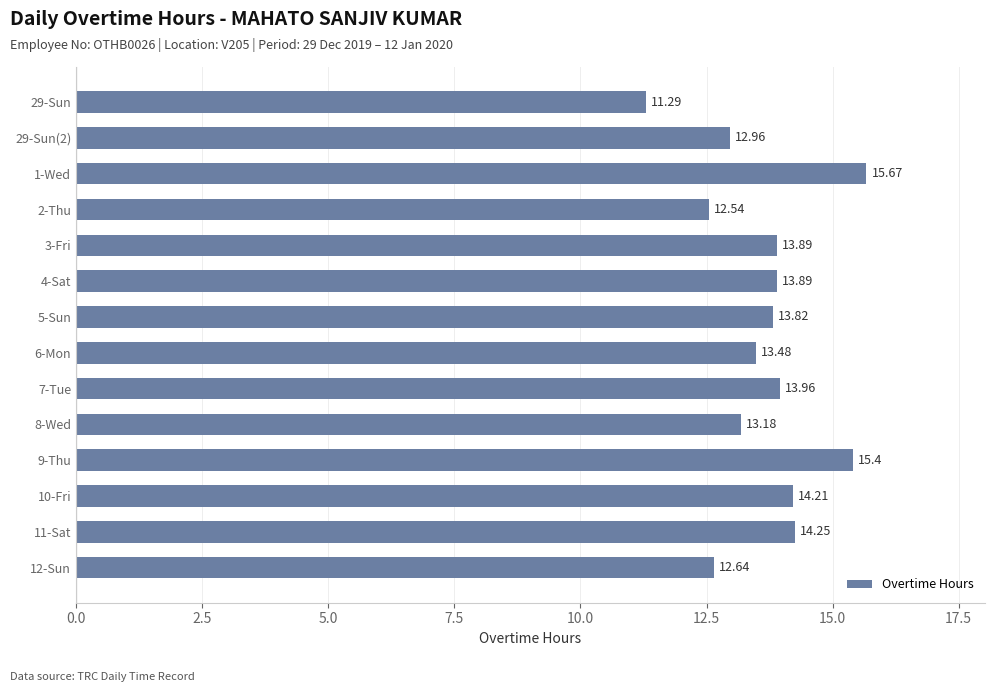

What is the difference between the values at 9-Thu and 1-Wed?

0.3